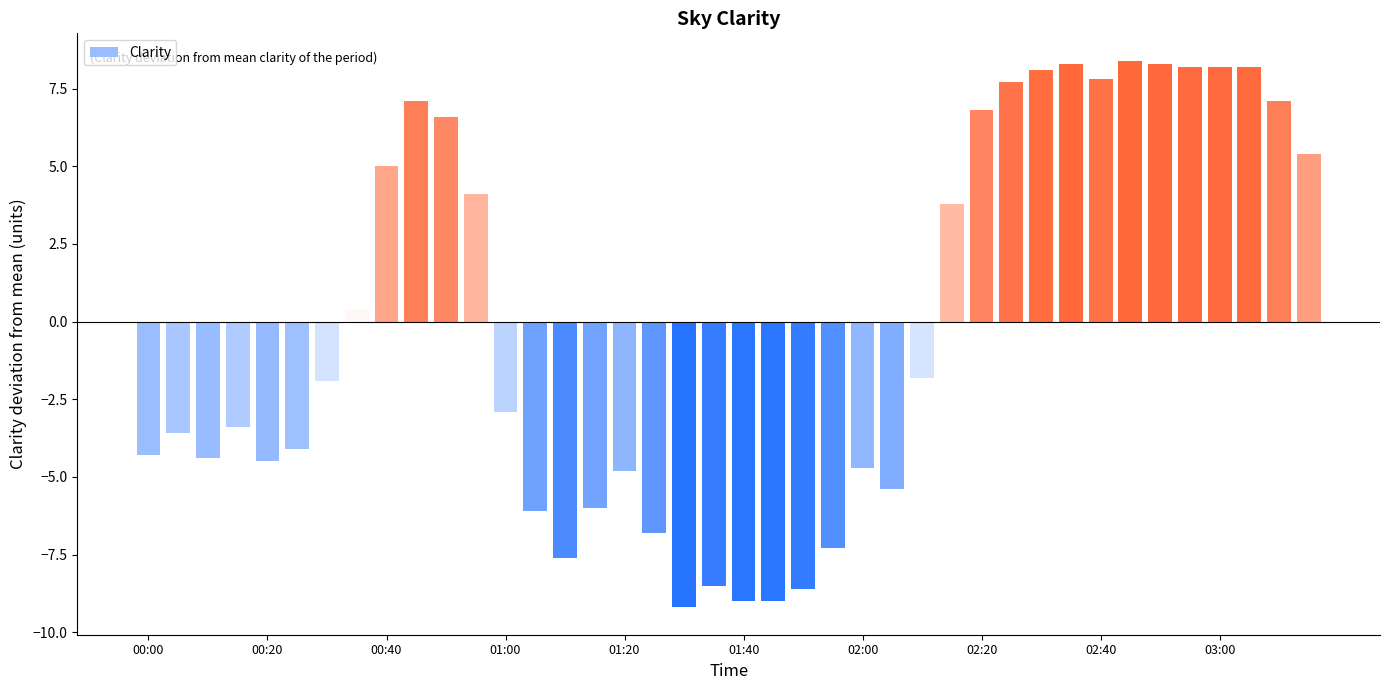

What is the greatest value displayed?

8.4